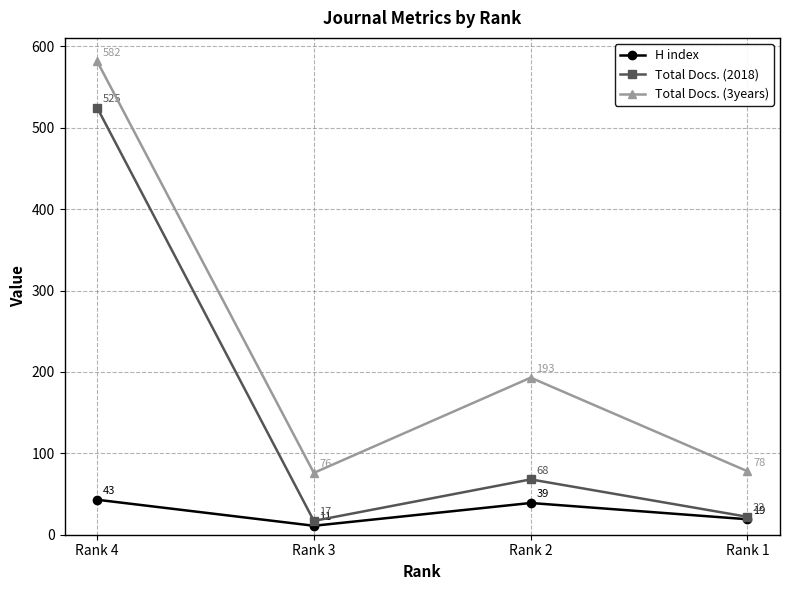

What is the value of the H index point at the 2nd from the left?

11